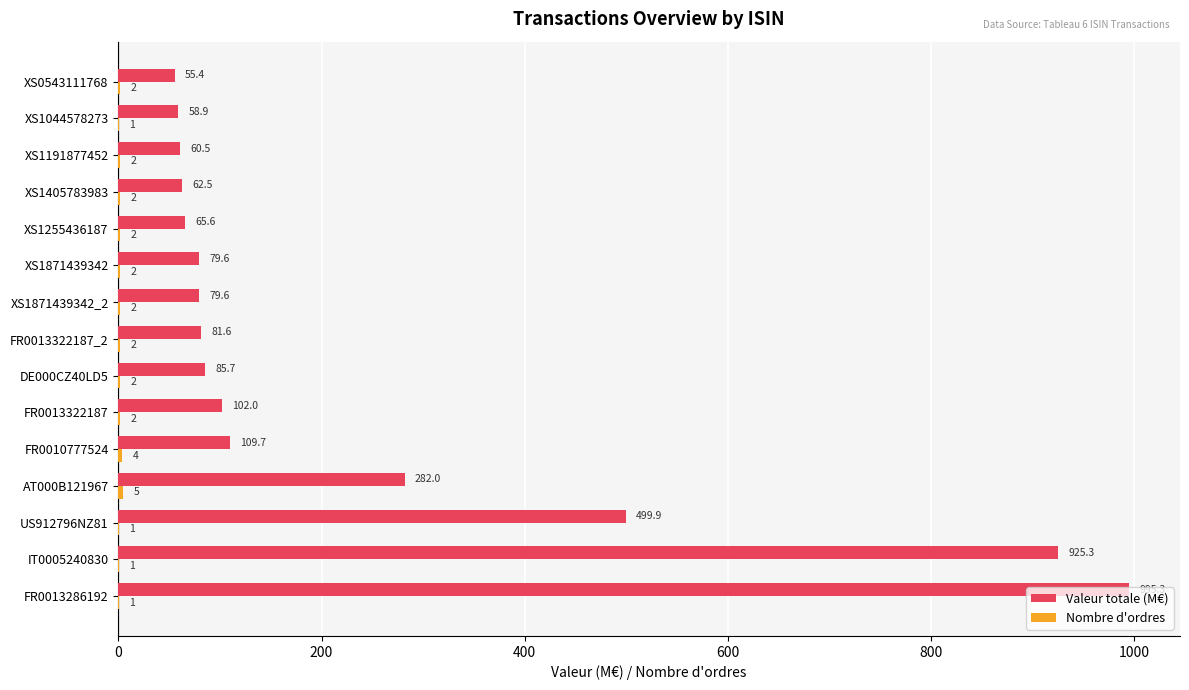

Count the number of categories in the chart.

15